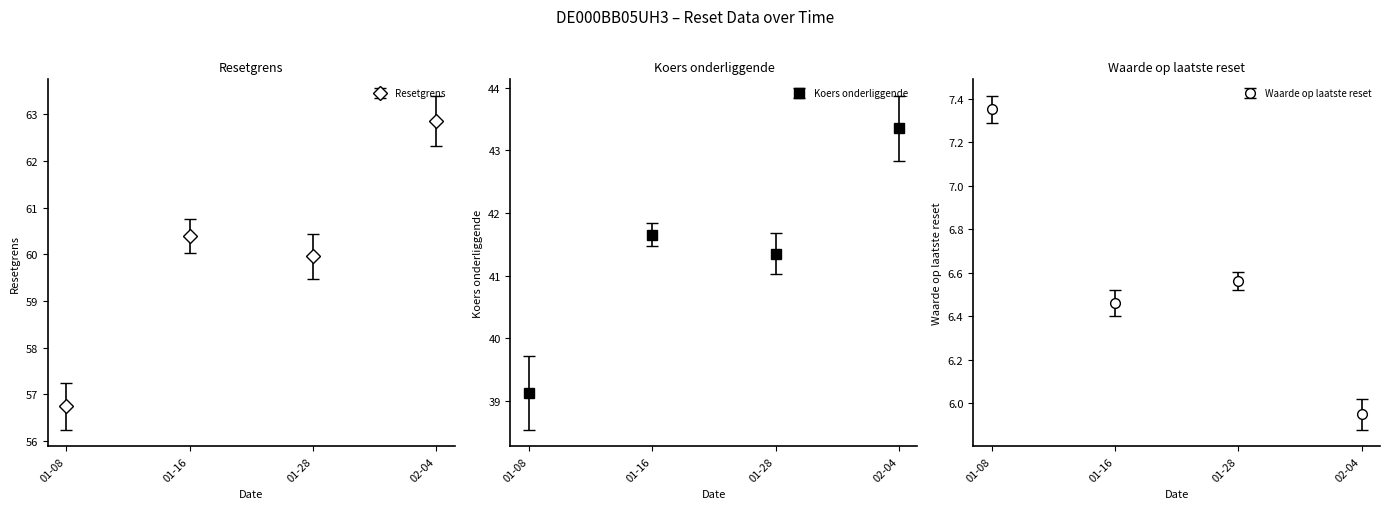

True or false: Resetgrens and Koers onderliggende cross at least once.

False